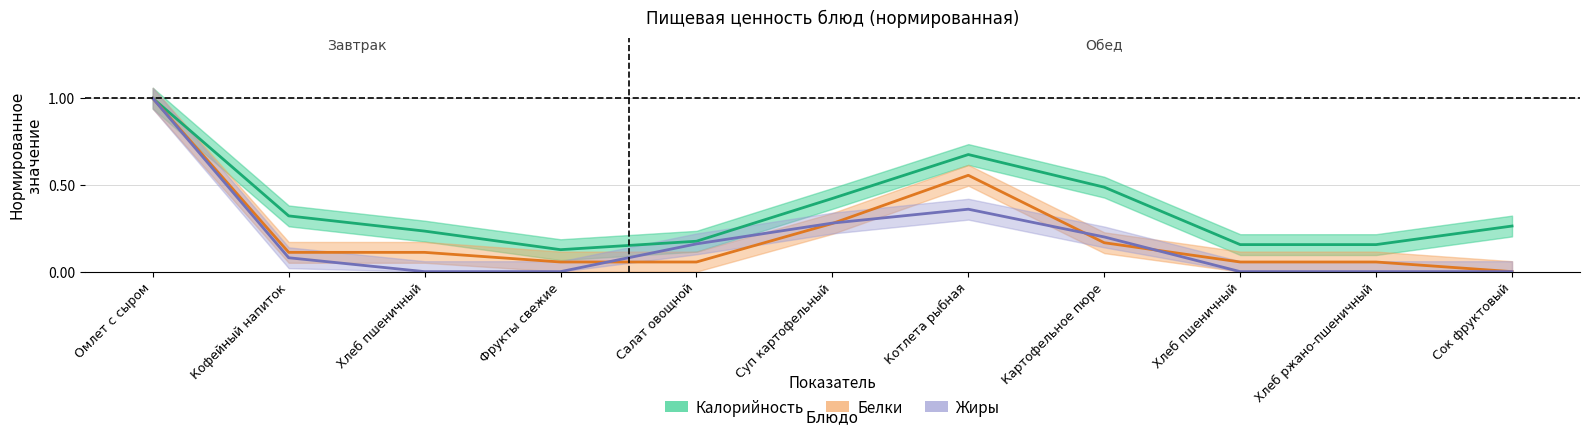

True or false: Белки (норм.) has a value of 0.6 at Котлета рыбная.

True